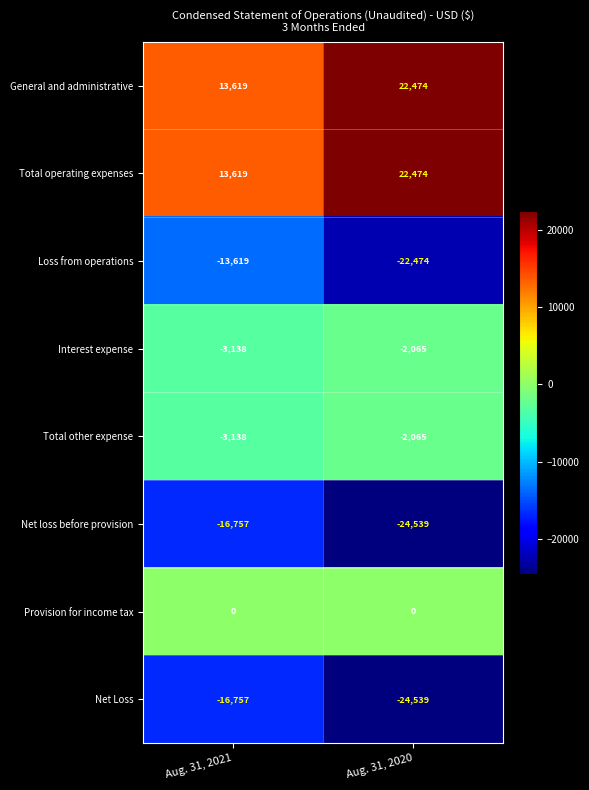

What is the sum of the Net loss before provision values at Aug. 31, 2021 and Aug. 31, 2020?

-41296